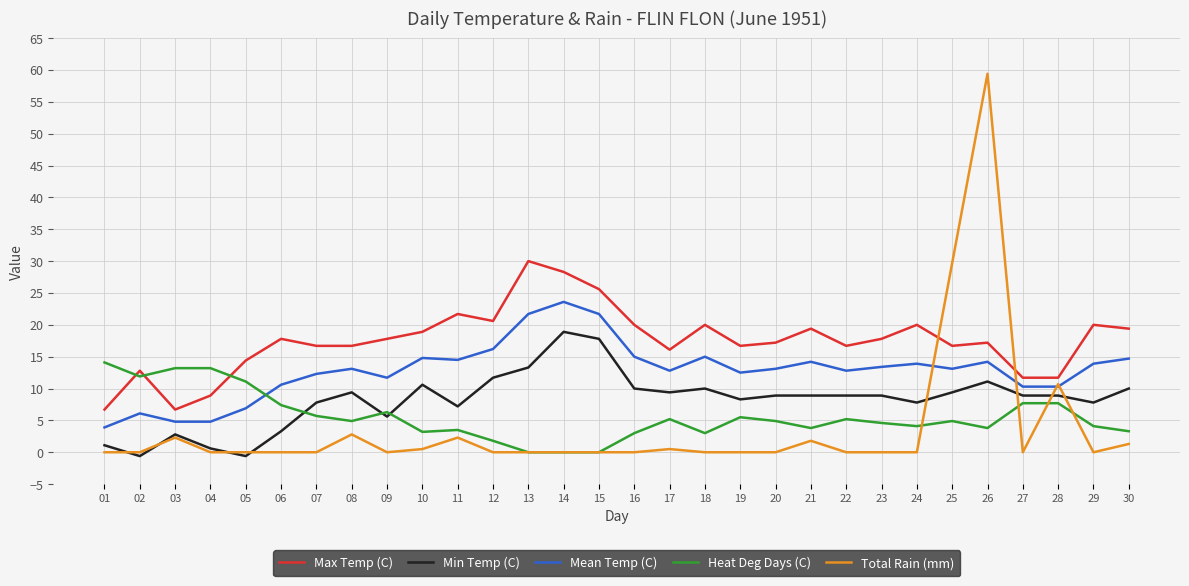

What is the spread (max minus min) of values at 06?

17.8